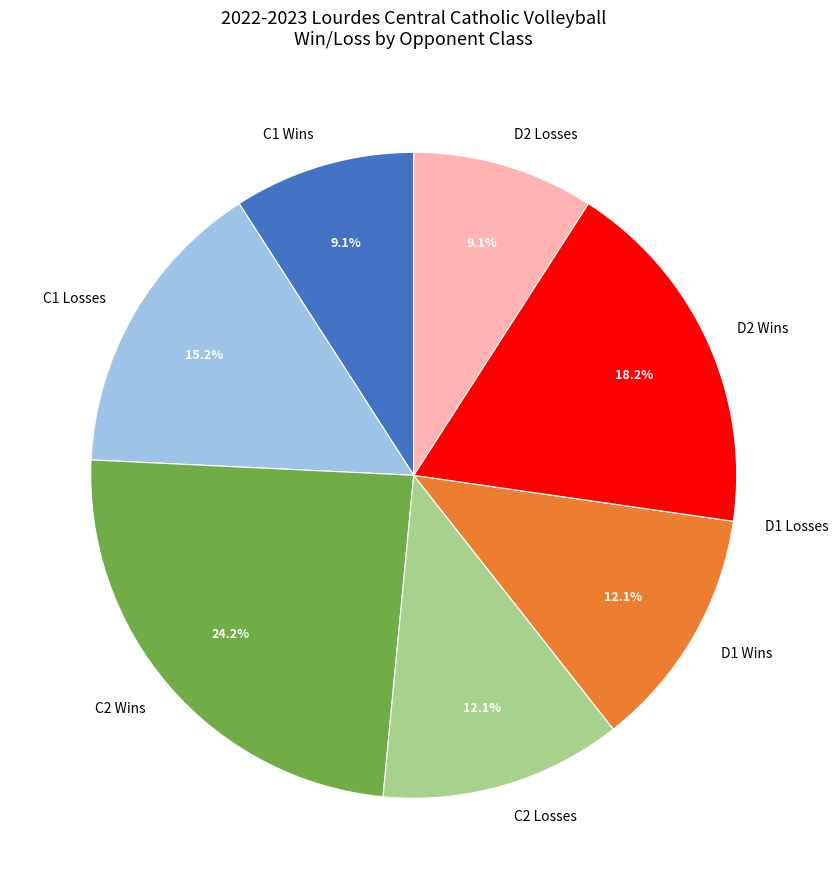

Which has a higher value, D2 Wins or D1 Wins?

D2 Wins